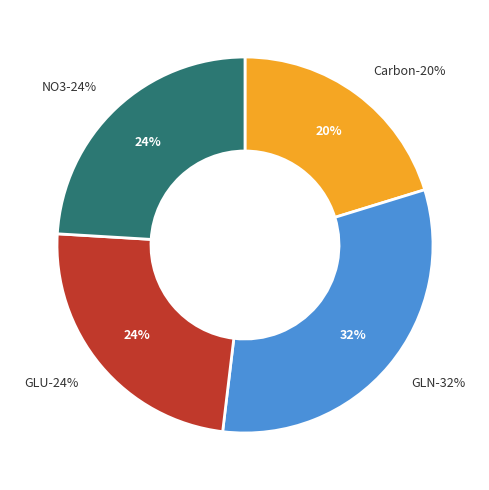

To the nearest percent, what percentage of the pie is GLU?

24%